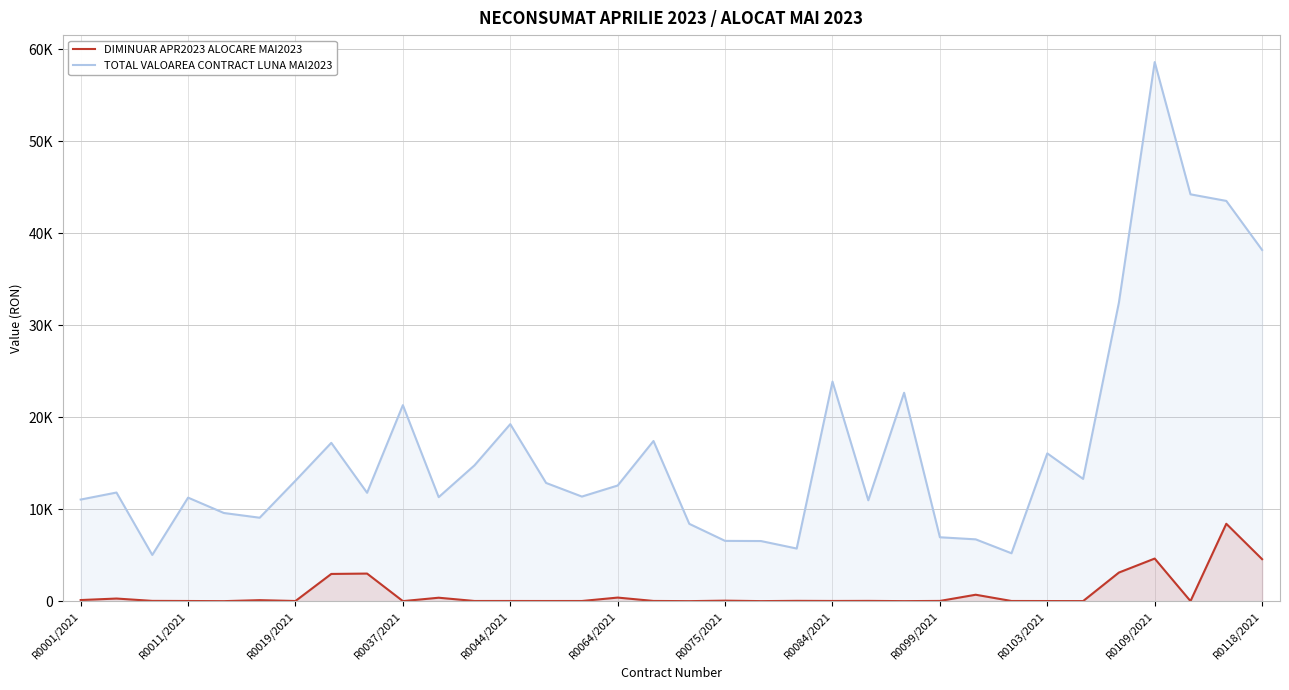

List the series in order of their peak value, highest first.

TOTAL VALOAREA CONTRACT LUNA MAI2023, DIMINUAR APR2023 ALOCARE MAI2023